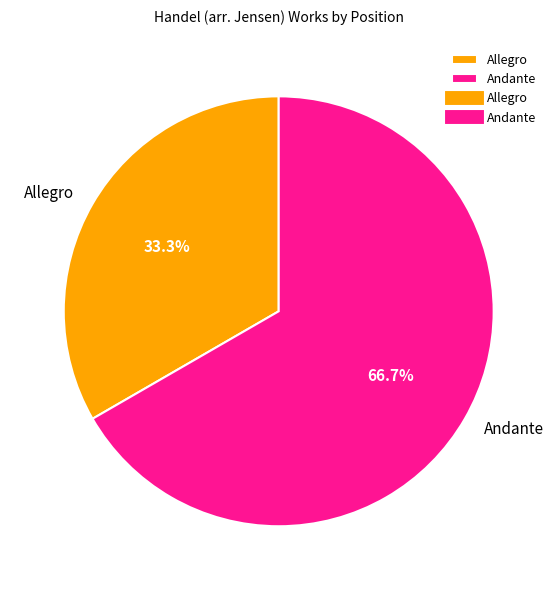

To the nearest percent, what is the difference between the largest and smallest slice percentages?

33%